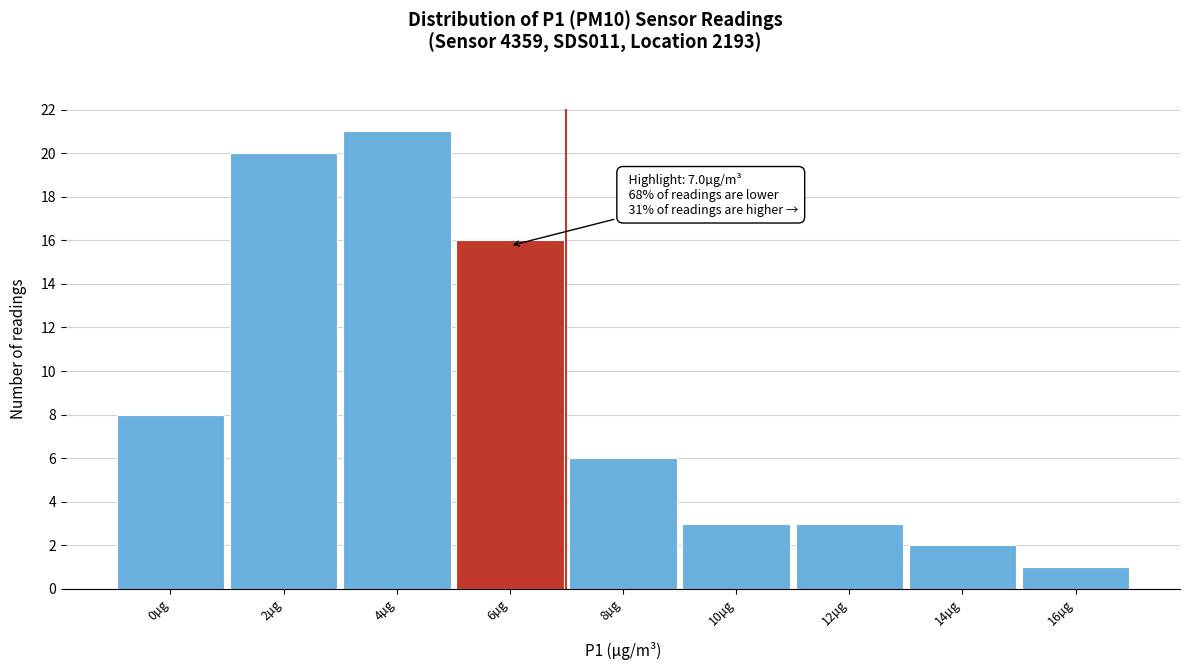

Reading left to right, transcribe all the data shown in this chart.

0µg=8	2µg=20	4µg=21	6µg=16	8µg=6	10µg=3	12µg=3	14µg=2	16µg=1